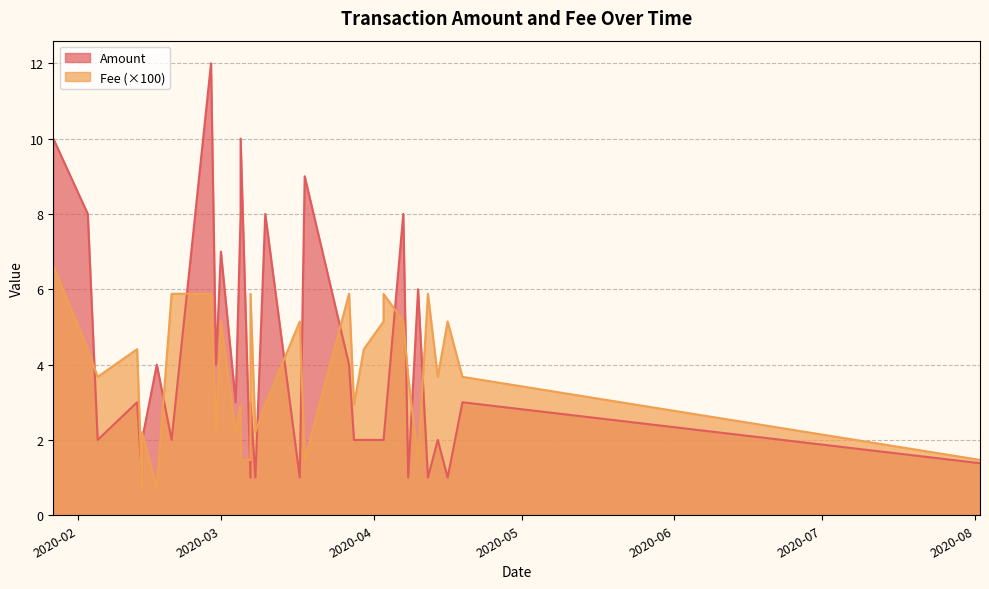

Which series has the largest total across all categories?

Amount